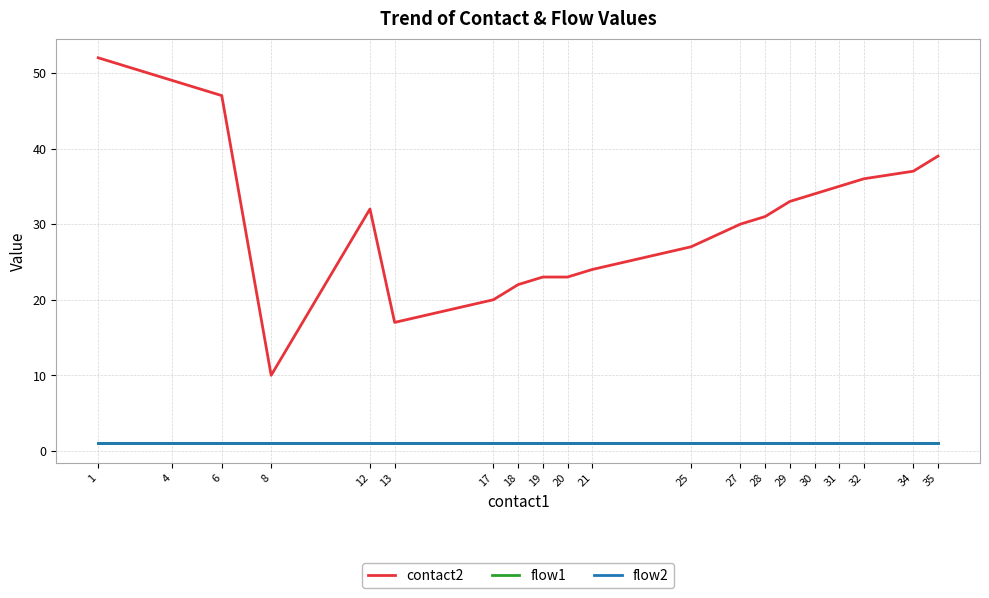

List the labels in order of contact2 value, largest first.

1, 4, 6, 35, 34, 32, 31, 30, 29, 12, 28, 27, 25, 21, 19, 20, 18, 17, 13, 8